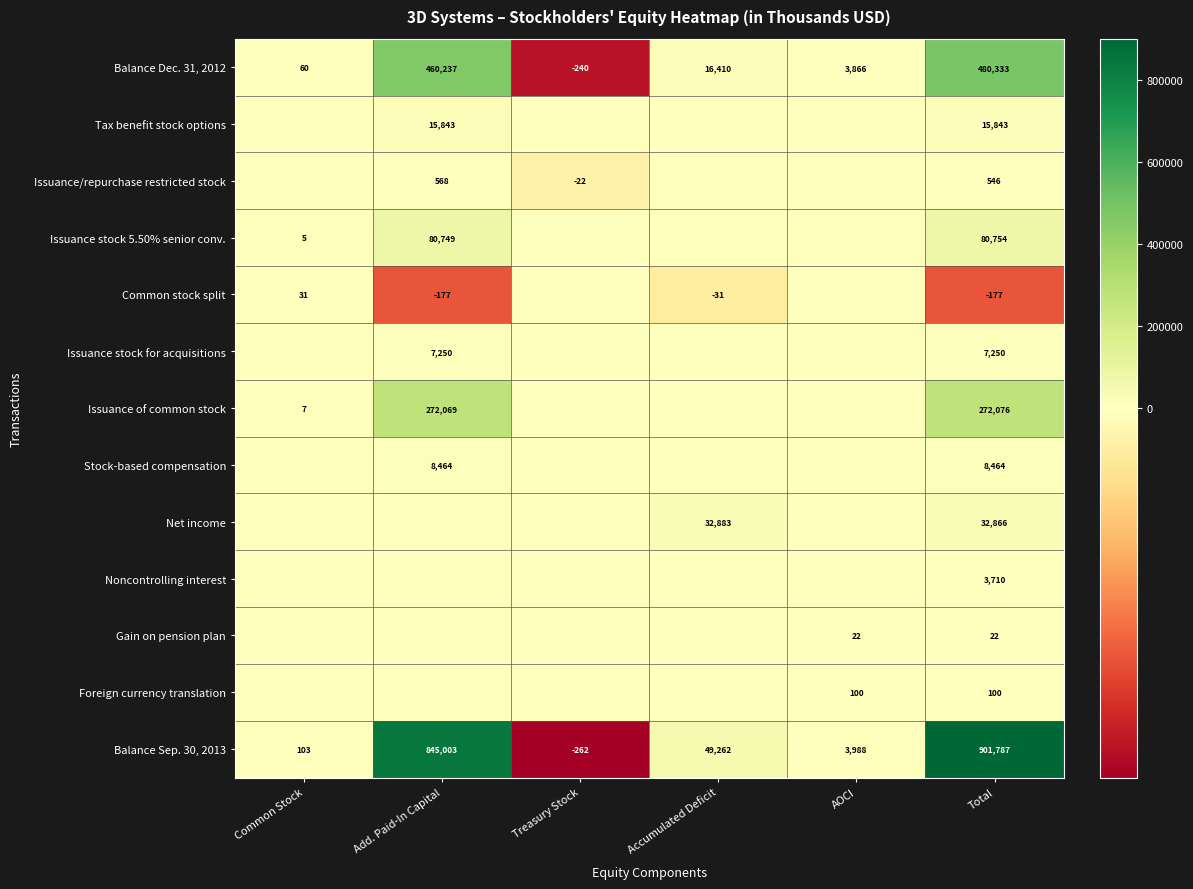

At Total, list the series in order from smallest to largest.

Common stock split, Gain on pension plan, Foreign currency translation, Issuance/repurchase restricted stock, Noncontrolling interest, Issuance stock for acquisitions, Stock-based compensation, Tax benefit stock options, Net income, Issuance stock 5.50% senior conv., Issuance of common stock, Balance Dec. 31, 2012, Balance Sep. 30, 2013